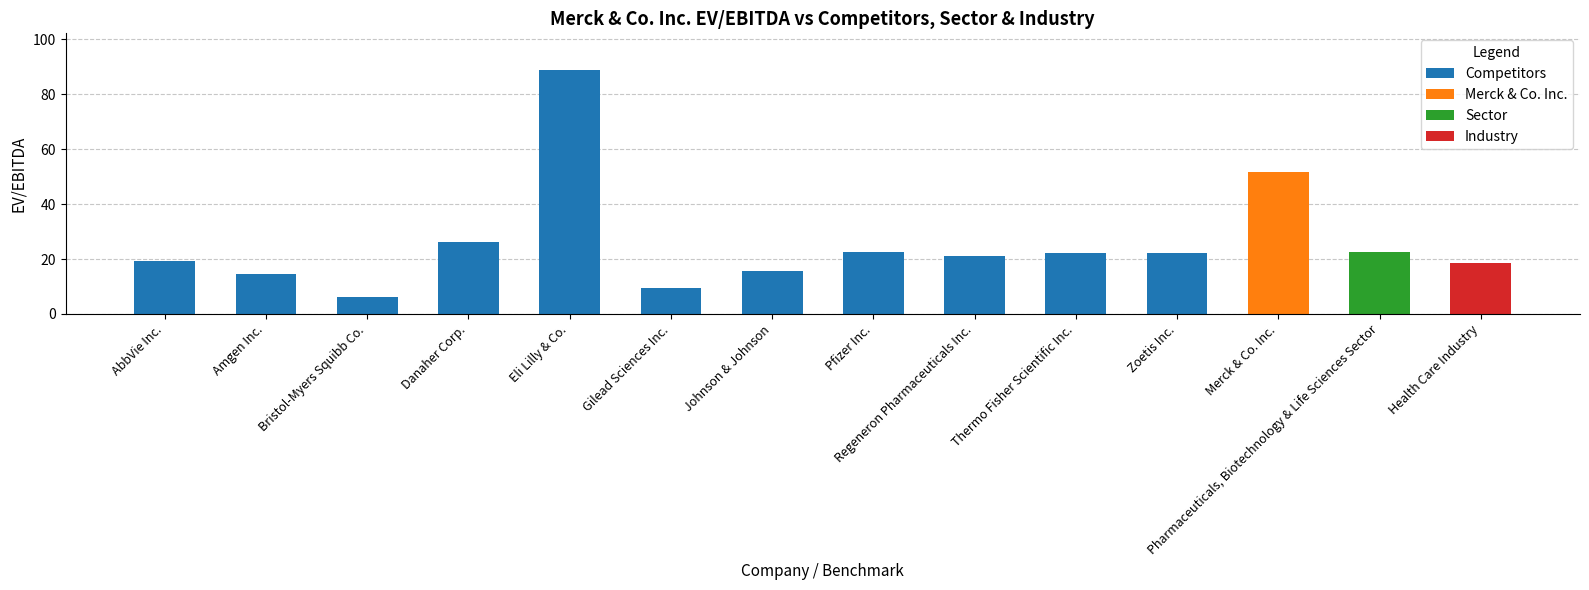

How many data points in Competitors are above 21?

6